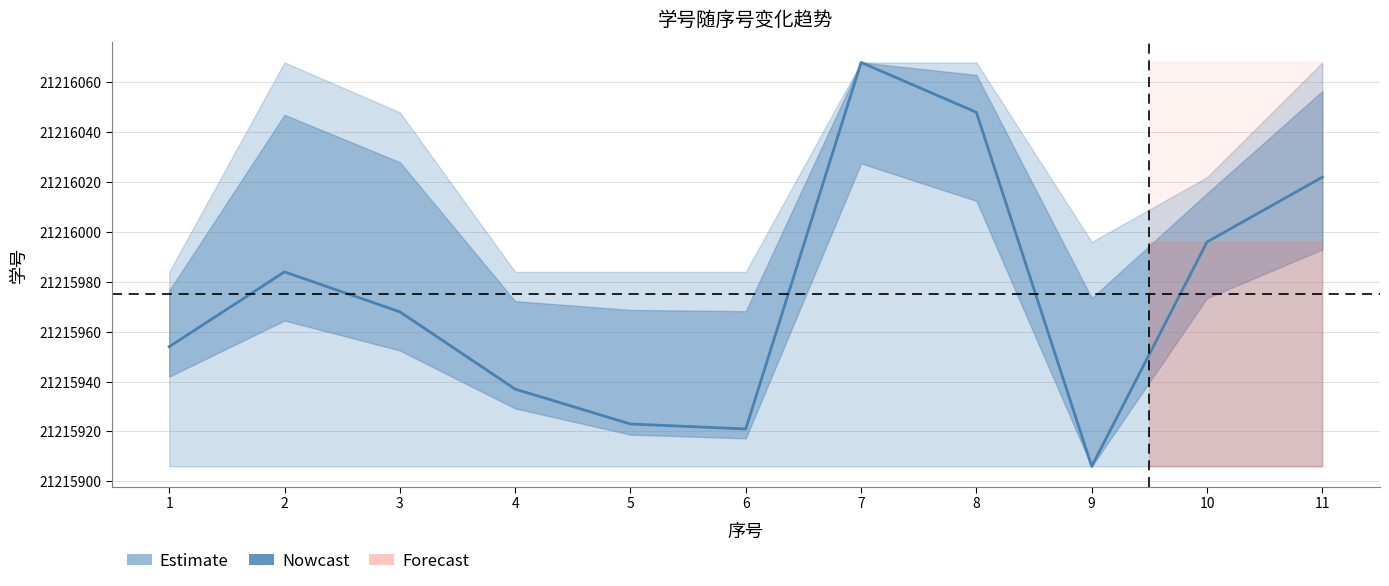

How many lines are shown in the chart?

1